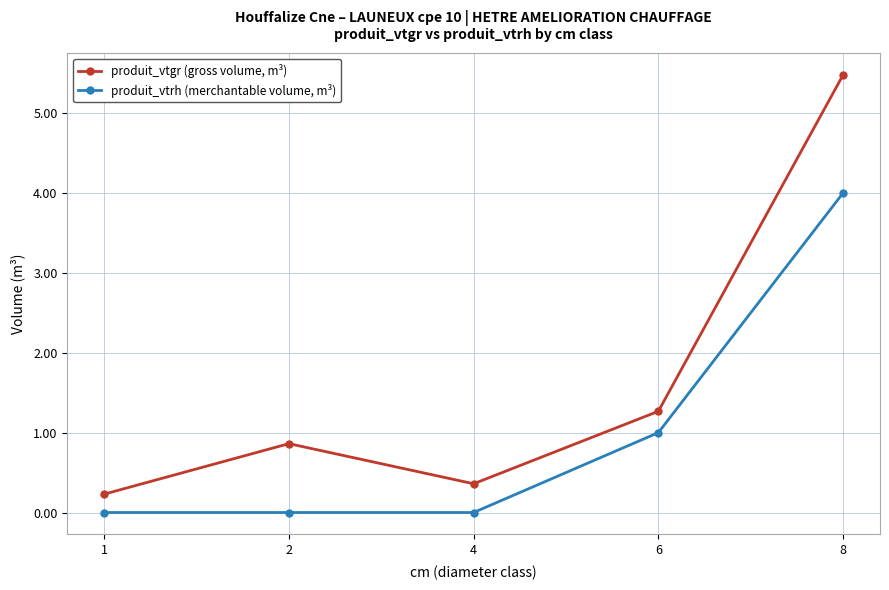

True or false: produit_vtrh (merchantable volume, m³) and produit_vtgr (gross volume, m³) intersect in this chart.

False